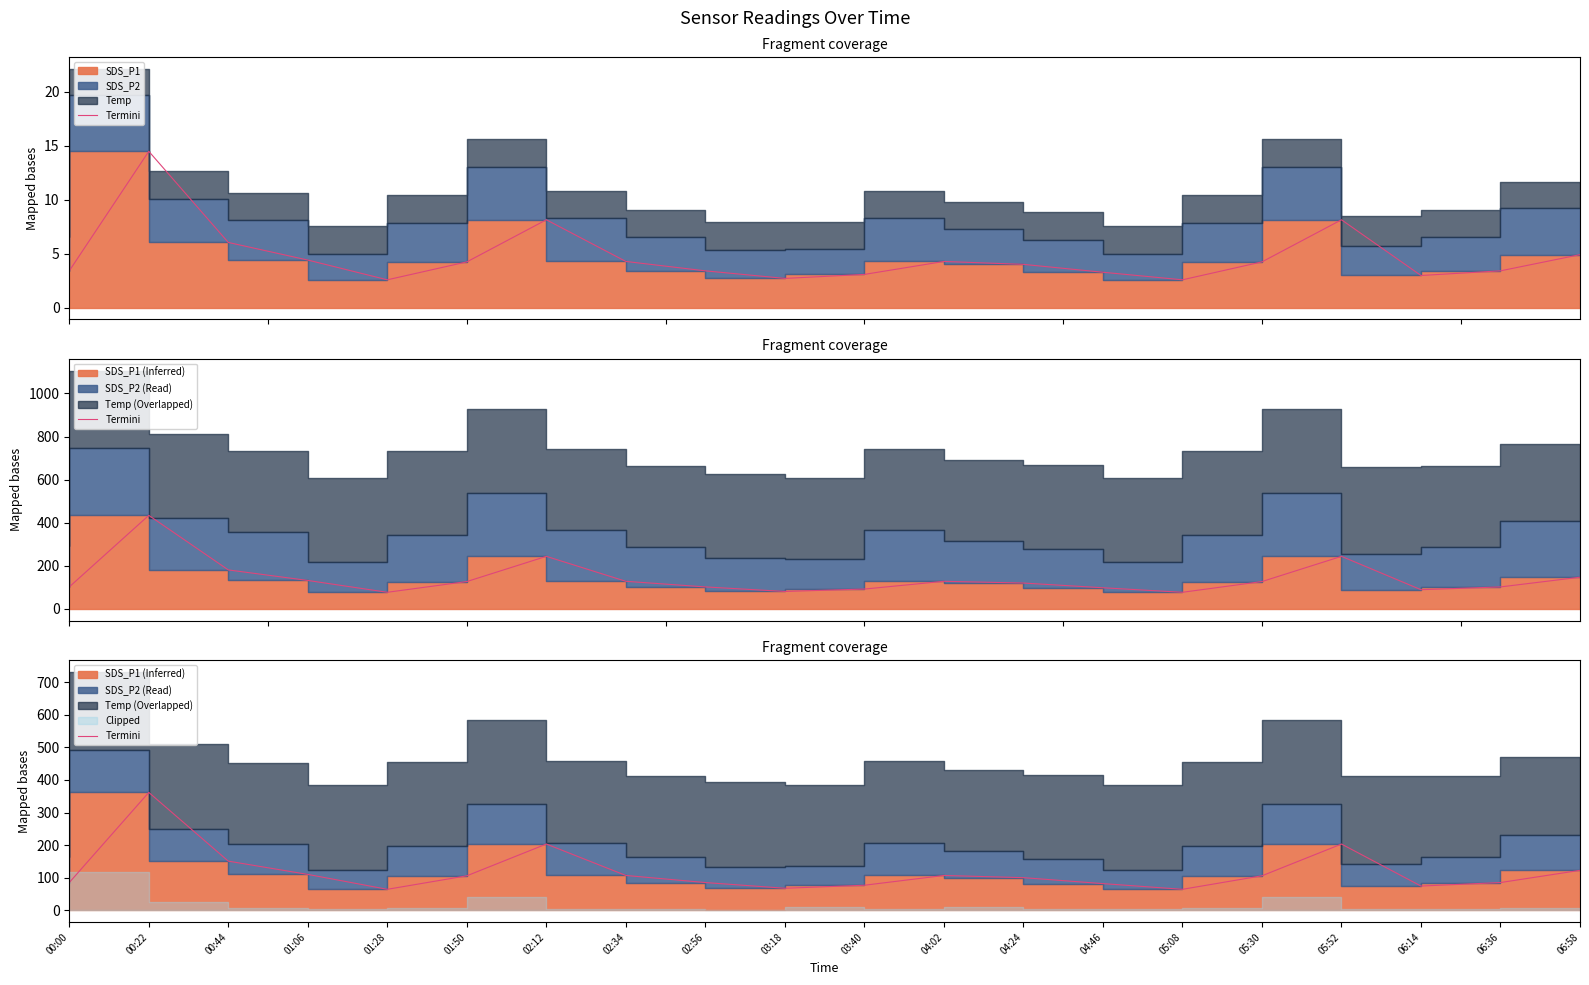

Which has a higher value, 02:12 or 04:02?

02:12